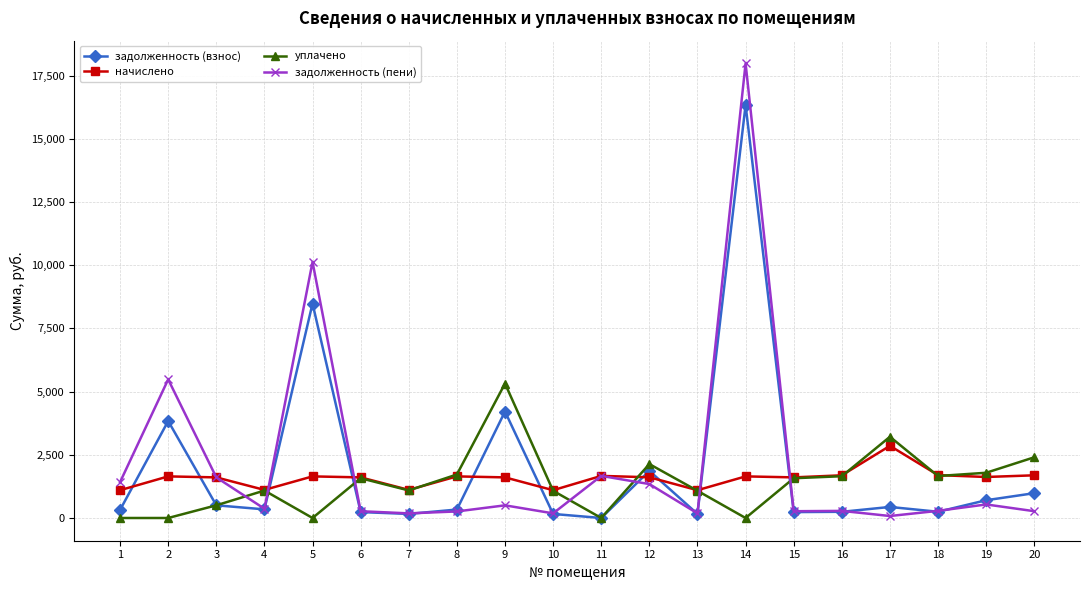

What is the maximum value for начислено?

2854.8